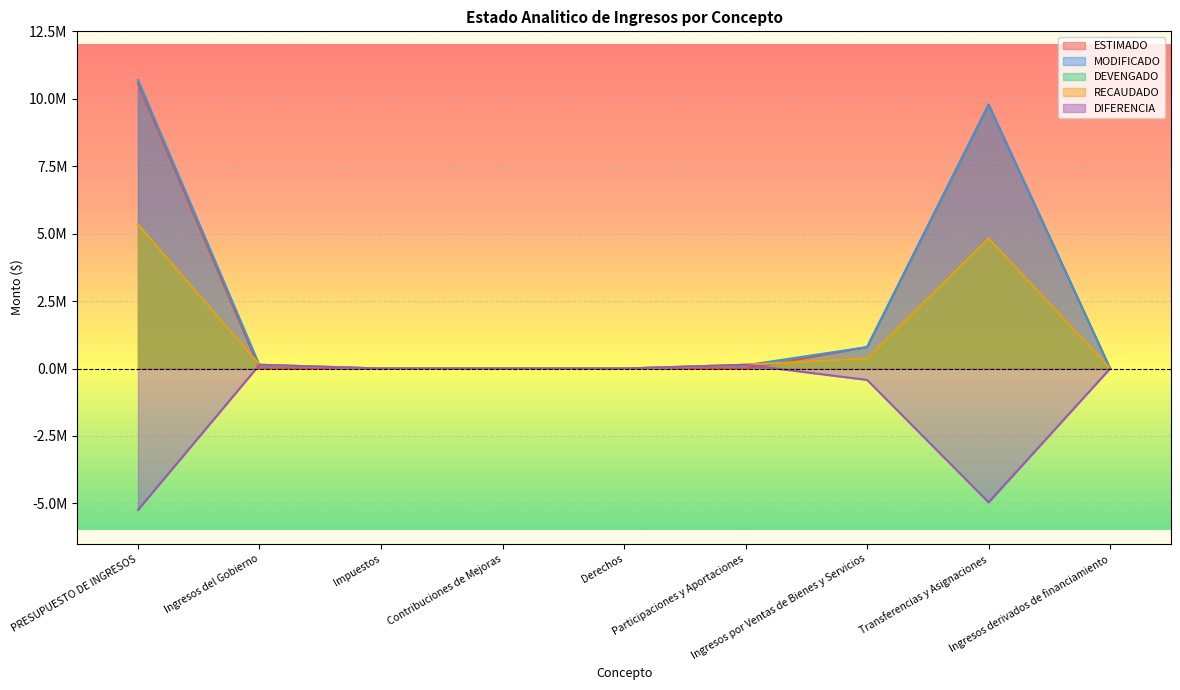

Between Derechos and Ingresos por Ventas de Bienes y Servicios, which is larger?

Ingresos por Ventas de Bienes y Servicios